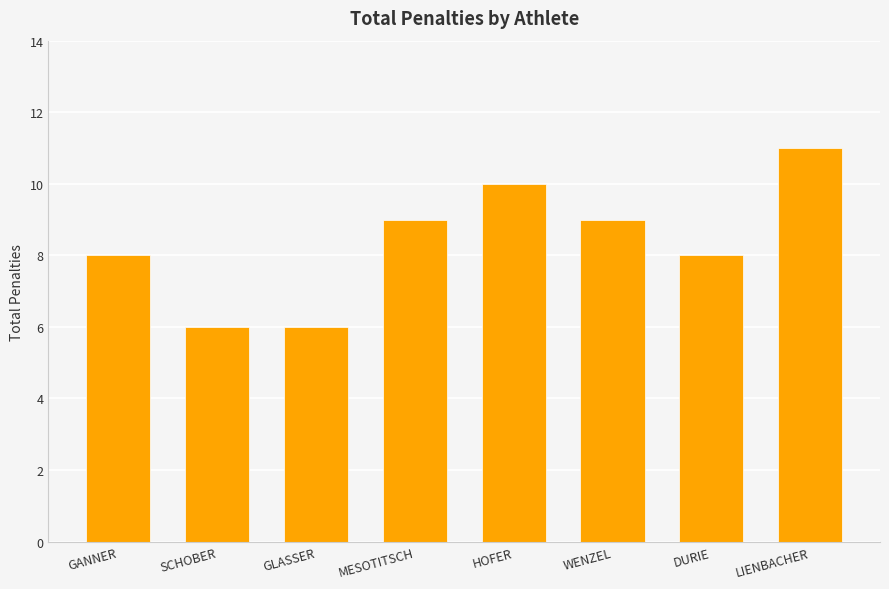

What is the maximum value shown in the chart?

11